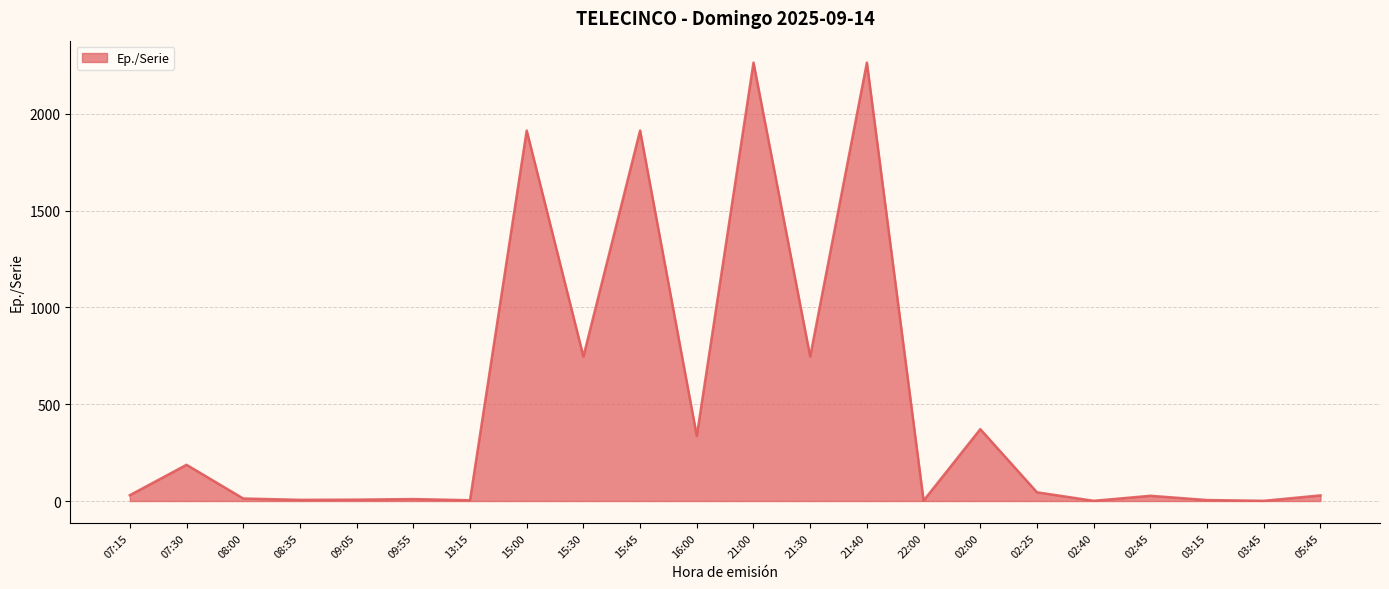

Between 16:00 and 21:00, which is larger?

21:00